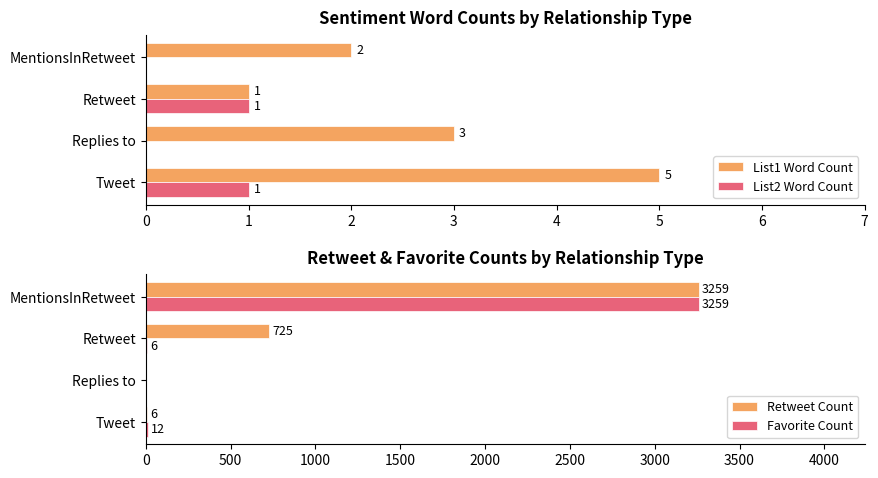

How many values in List2 Word Count are above zero?

2